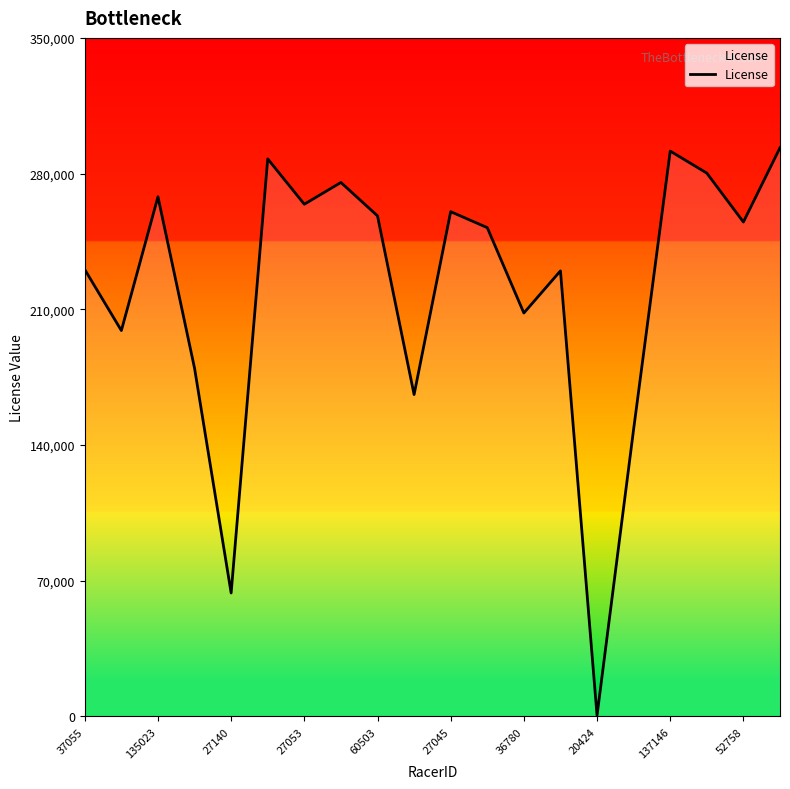

What is the greatest value displayed?

293344